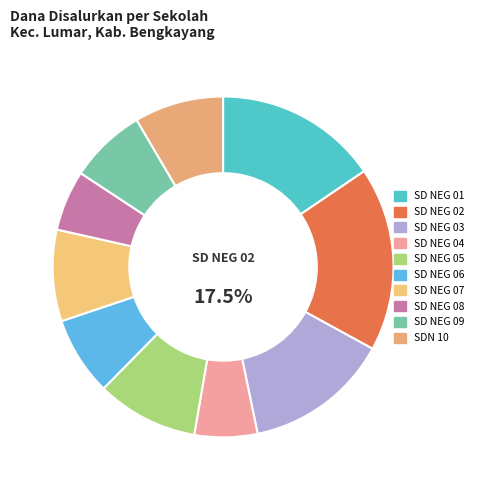

Does any single category account for the majority?

No